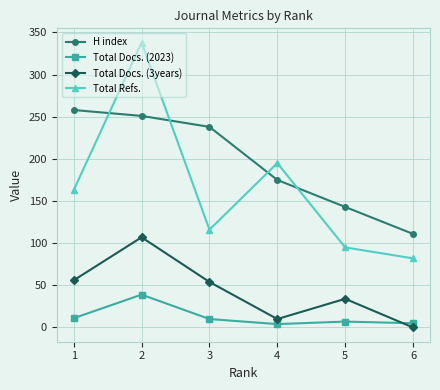

How many values in the H index series are below 238?

3